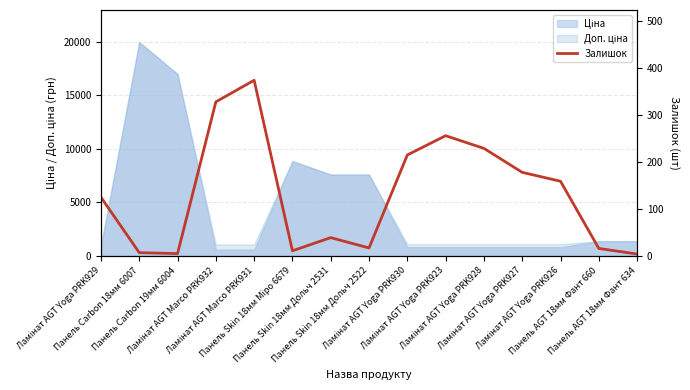

What is the value of the 5th point from the left?

374